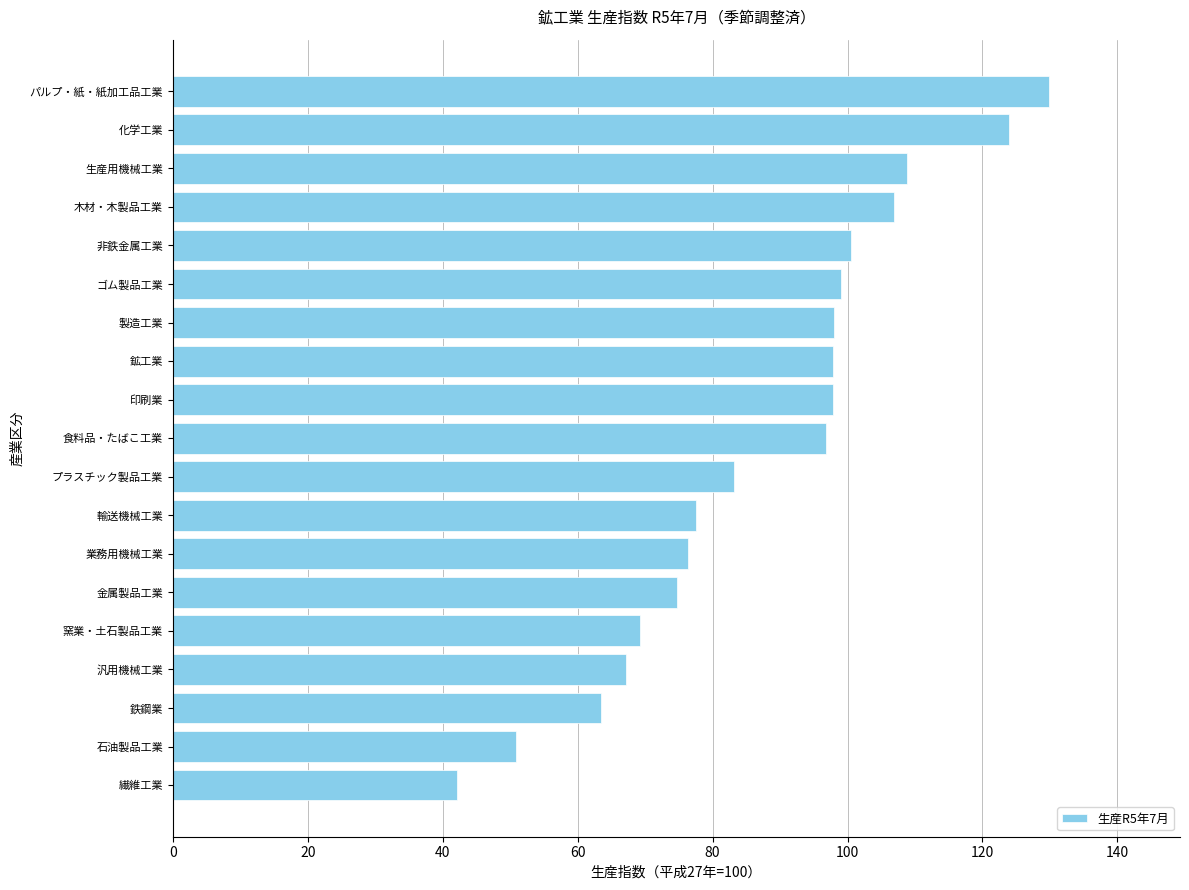

How many distinct data groups are displayed?

1